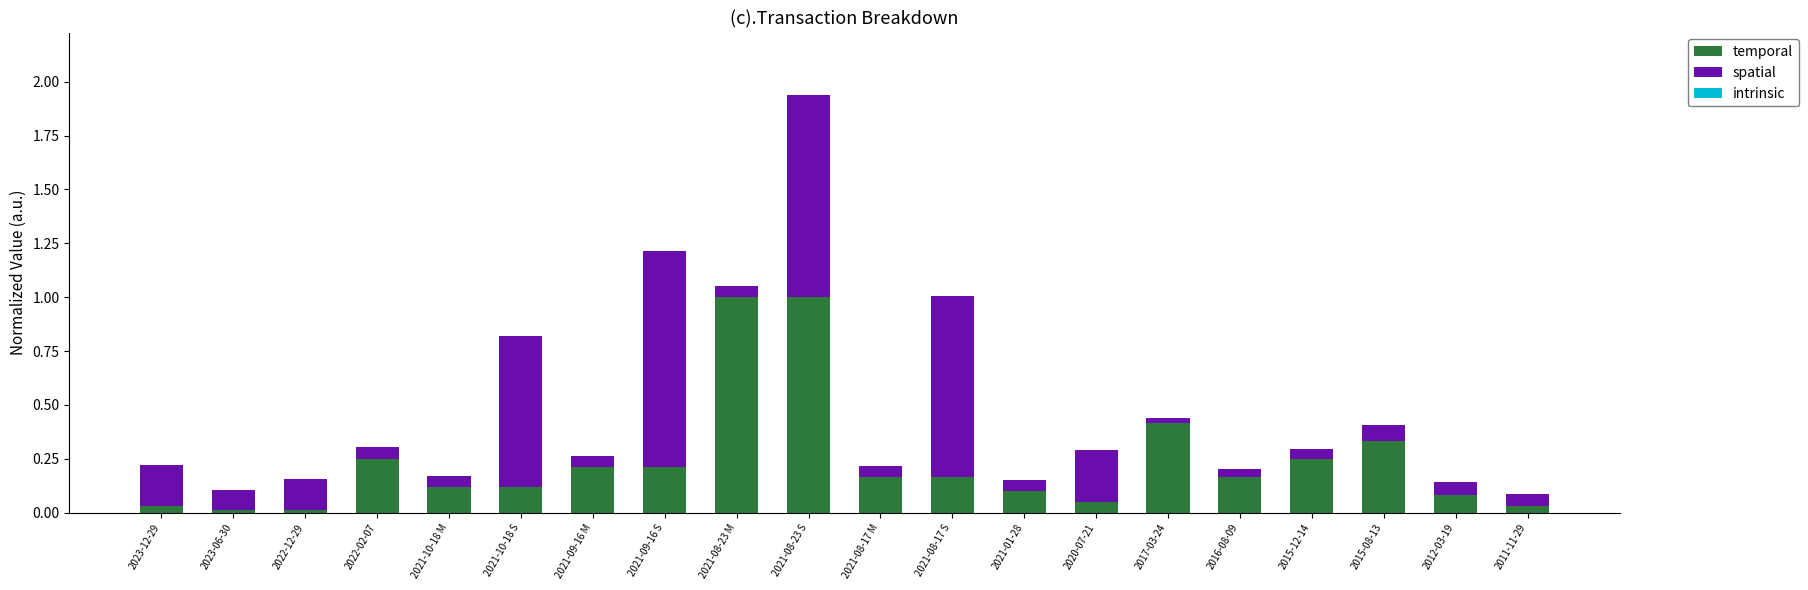

Does the chart contain stacked bars?

Yes